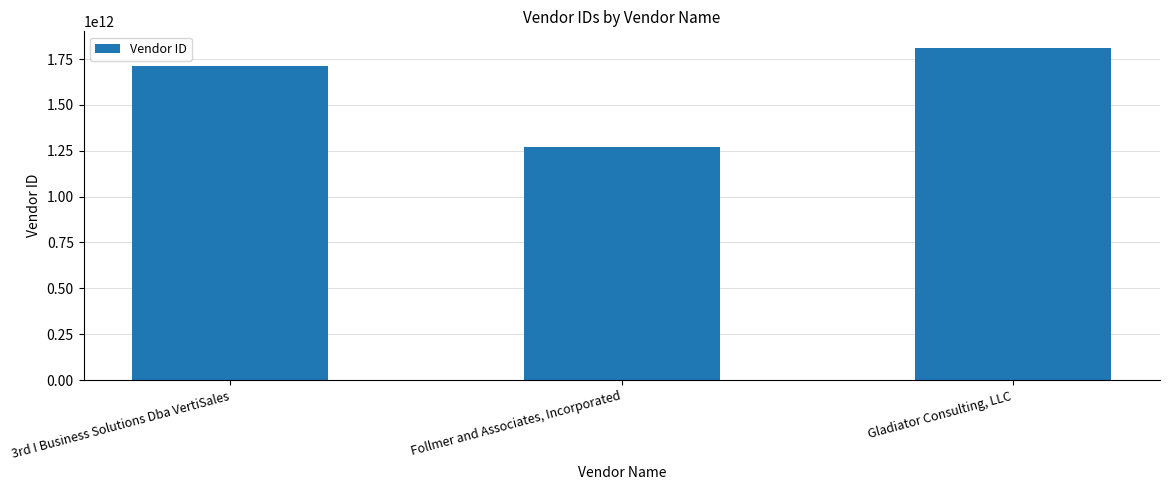

Where is the data nearest to the value 1540674738500?

3rd I Business Solutions Dba VertiSales